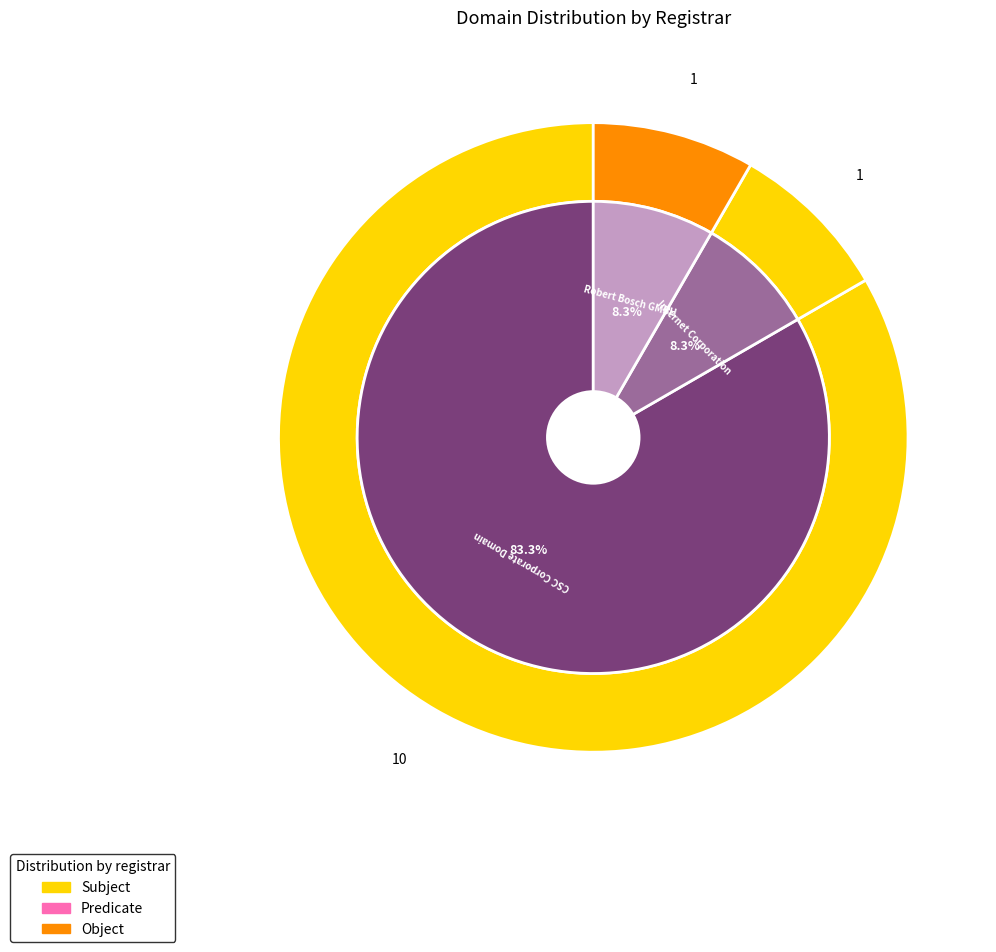

Count the number of slices in the pie.

3